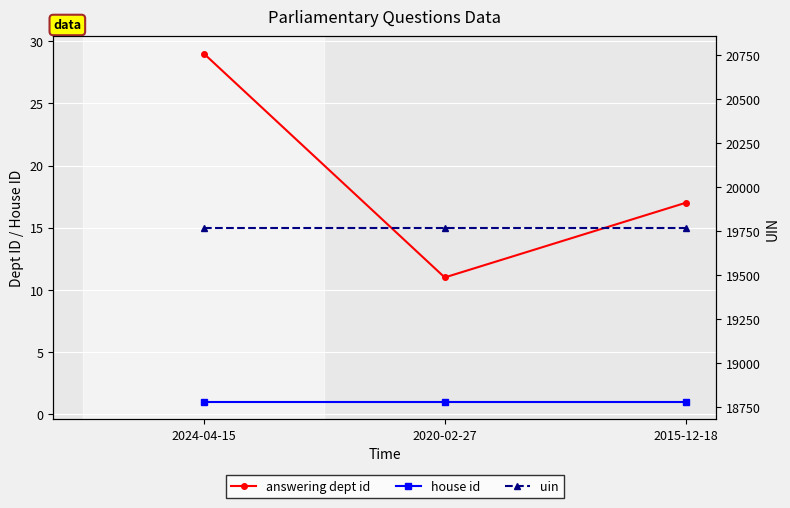

What is the difference between the maximum and second lowest values in the answering dept id series?

12